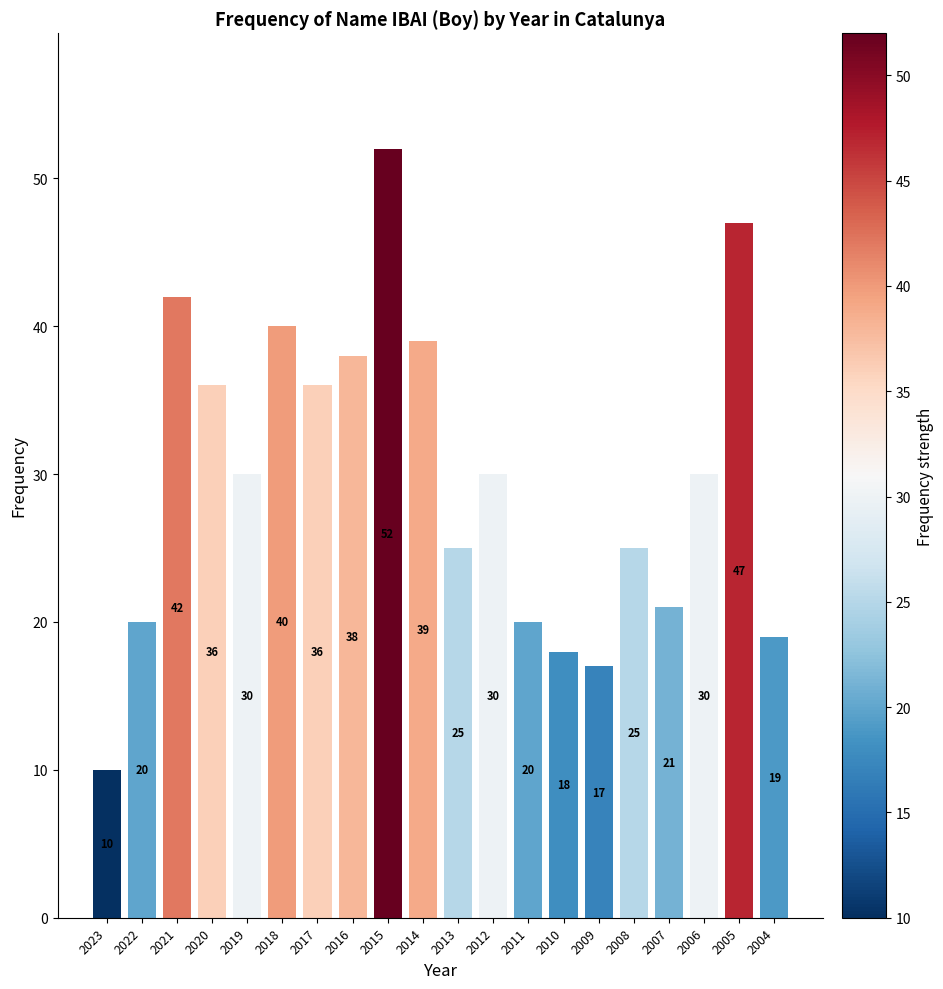

Reading left to right, transcribe all the data shown in this chart.

2023=10	2022=20	2021=42	2020=36	2019=30	2018=40	2017=36	2016=38	2015=52	2014=39	2013=25	2012=30	2011=20	2010=18	2009=17	2008=25	2007=21	2006=30	2005=47	2004=19